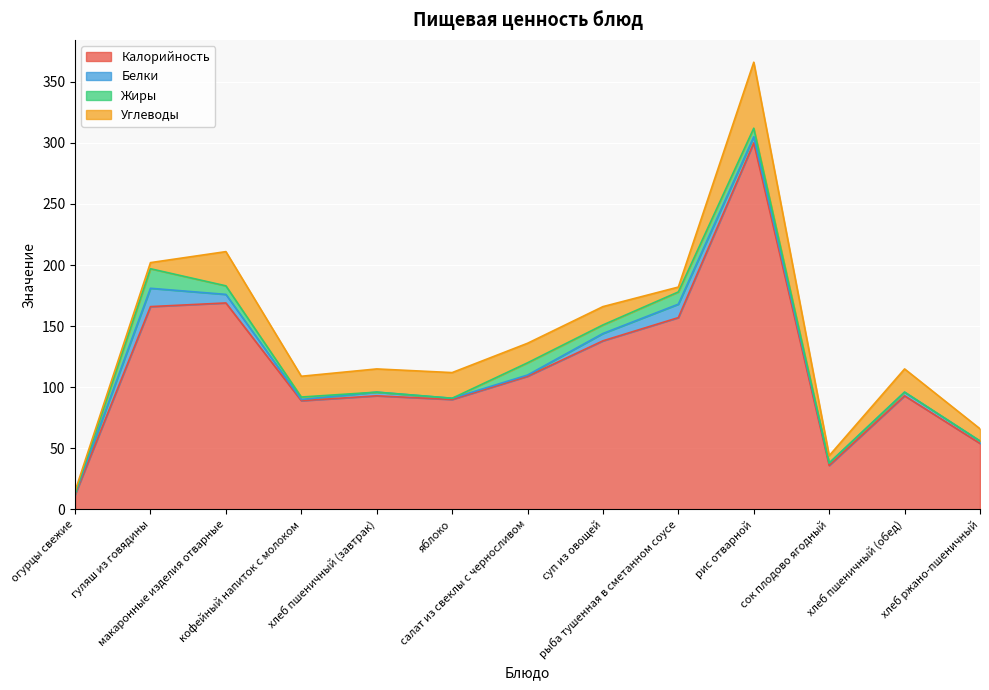

At which category is the sum across all series the highest?

рис отварной